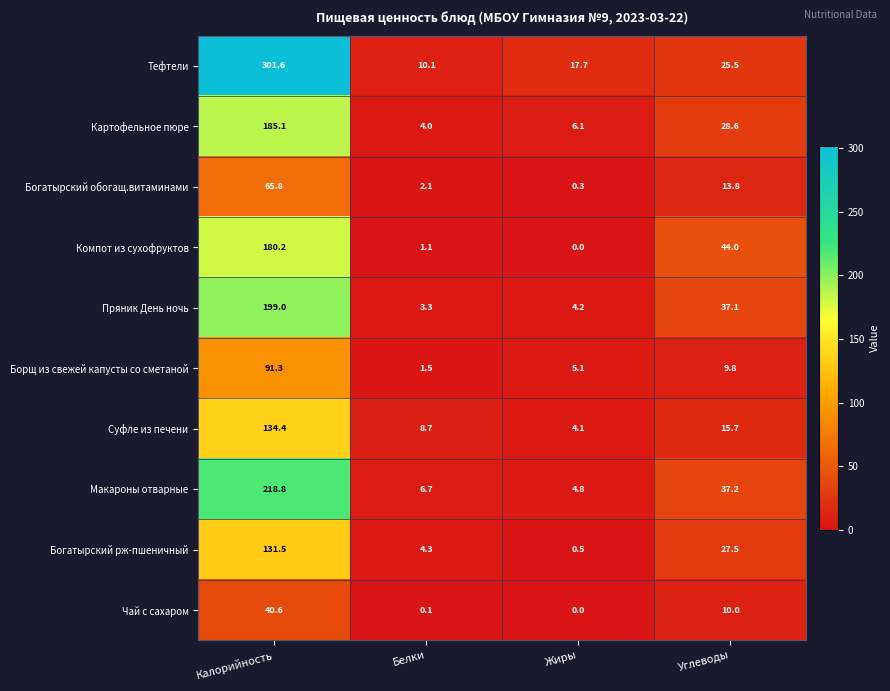

What is the maximum value shown in the chart?

301.6